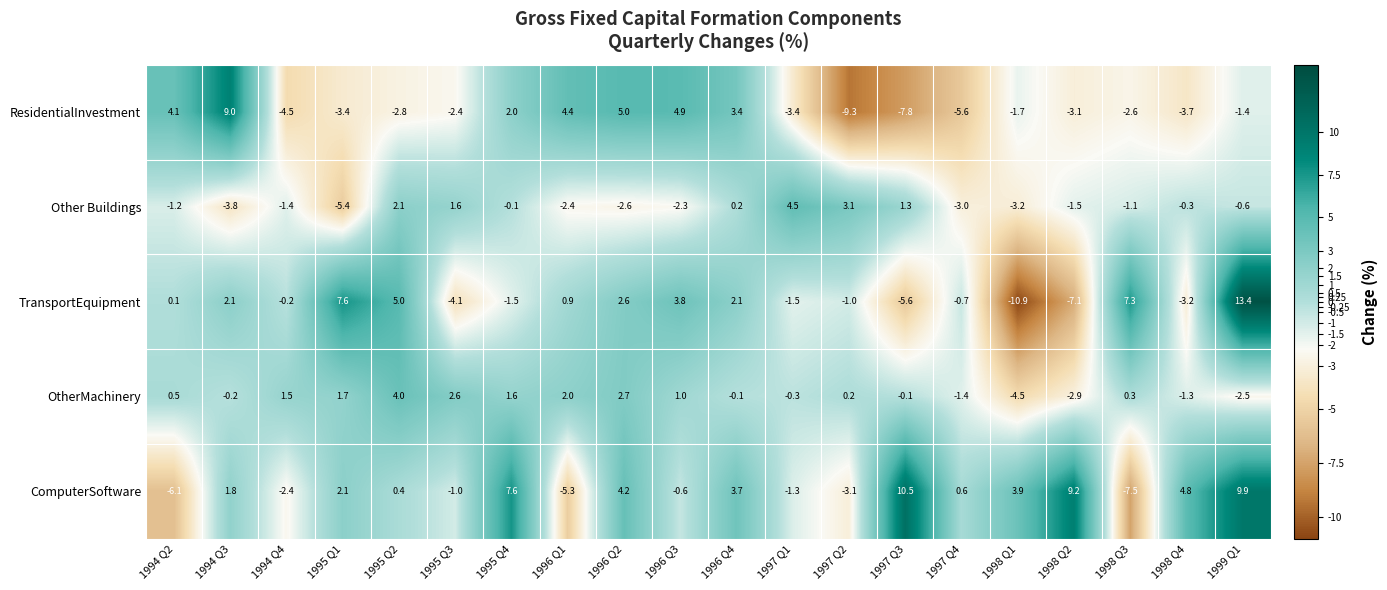

Where does the ComputerSoftware series first go above 1?

1994 Q3